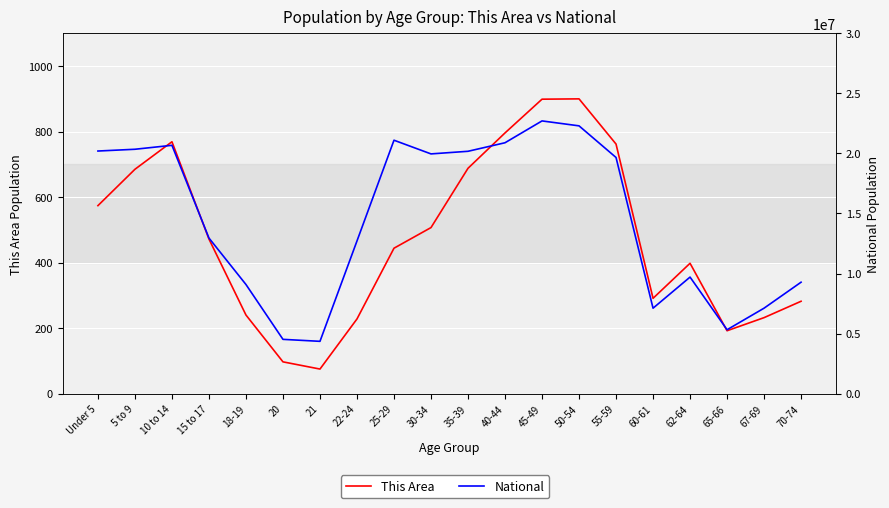

Does the chart display data point markers on the line(s)?

No